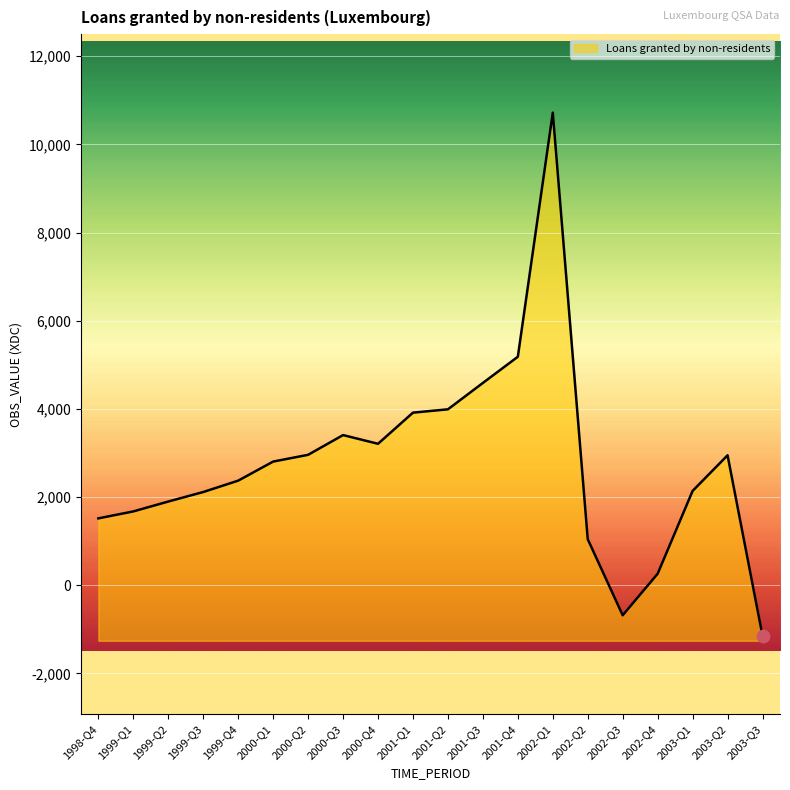

Rank the categories by value from lowest to highest.

2003-Q3, 2002-Q3, 2002-Q4, 2002-Q2, 1998-Q4, 1999-Q1, 1999-Q2, 1999-Q3, 2003-Q1, 1999-Q4, 2000-Q1, 2003-Q2, 2000-Q2, 2000-Q4, 2000-Q3, 2001-Q1, 2001-Q2, 2001-Q3, 2001-Q4, 2002-Q1